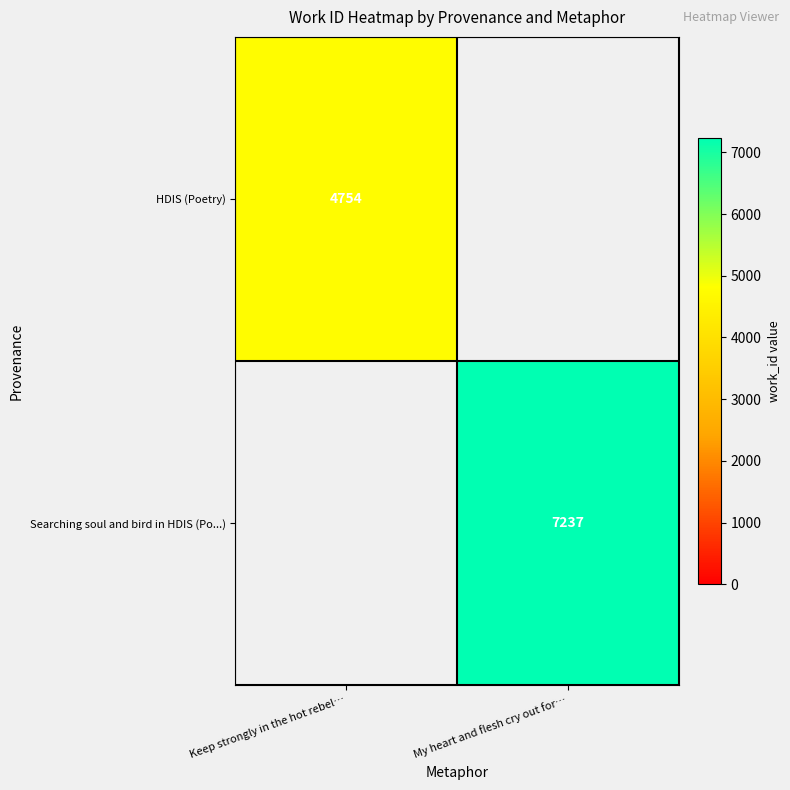

What is the smallest value displayed?

4754.0